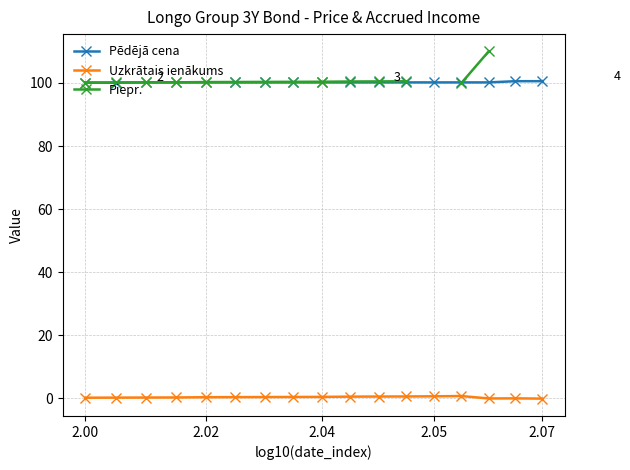

What is the maximum value for Pēdējā cena?

100.6